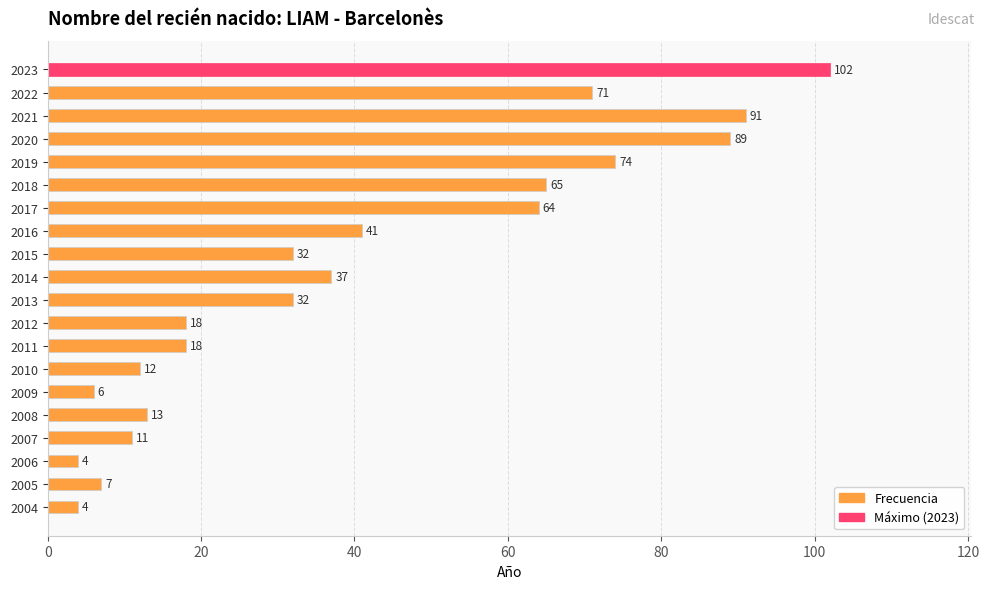

Does the chart contain any negative values?

No